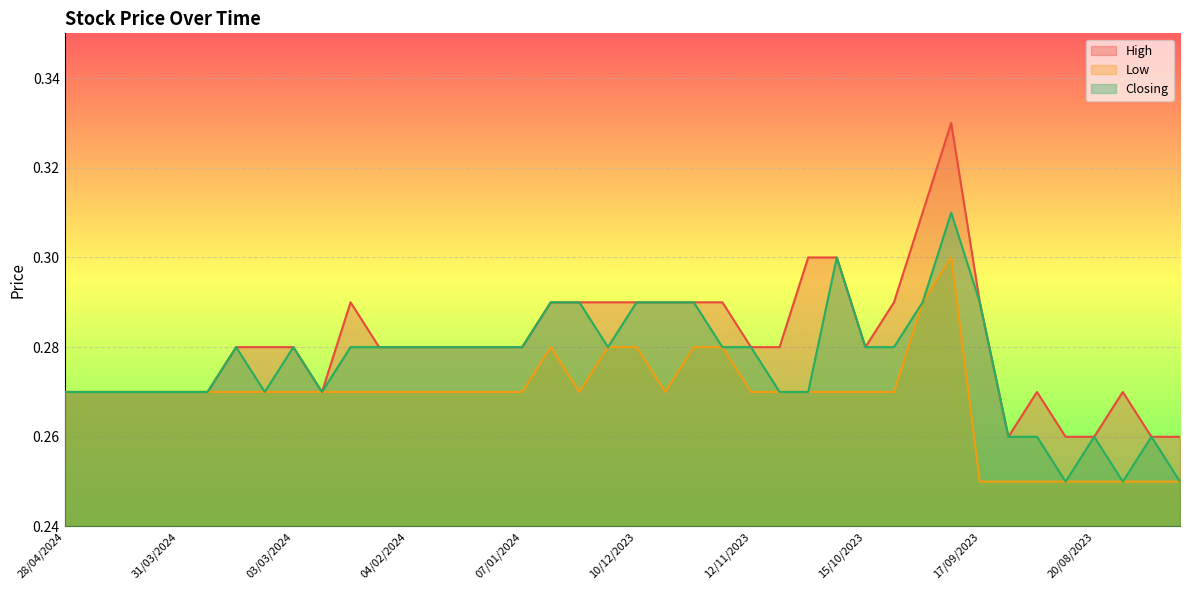

The Closing series shows 0.5 at 06/08/2023. True or false?

False